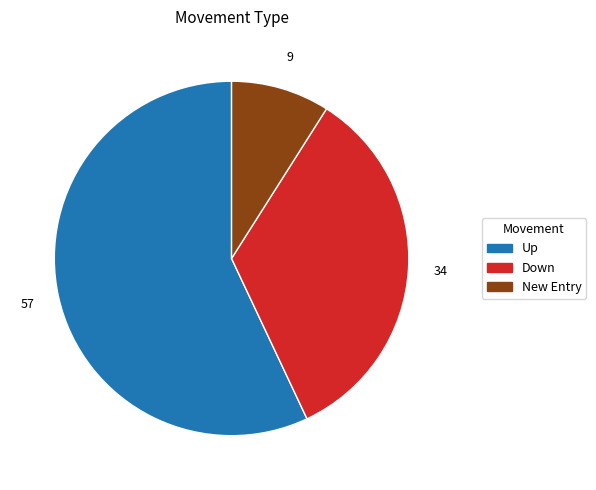

How many slices are in this pie chart?

3